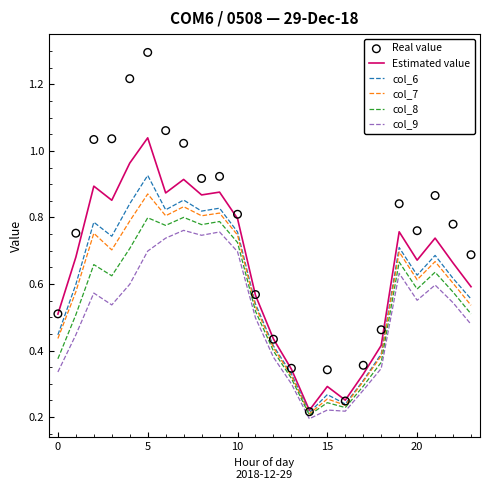

At which label does Estimated value reach its peak?

5